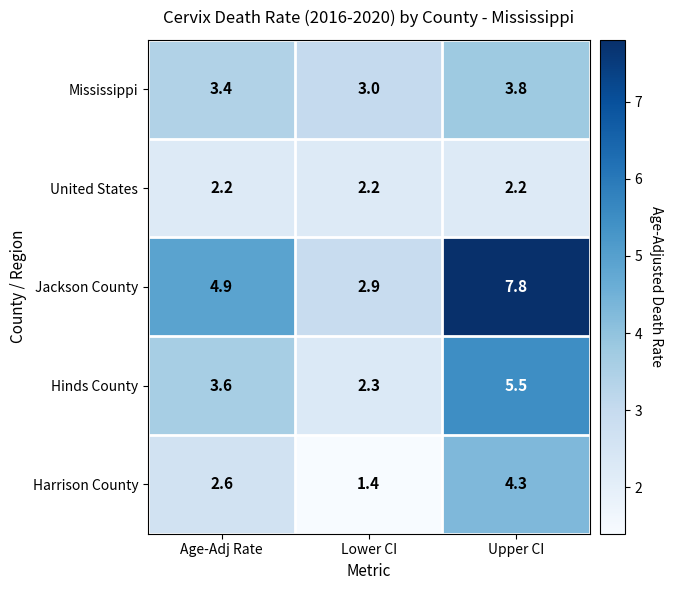

The value of Mississippi at Lower CI is 3.0. True or false?

True